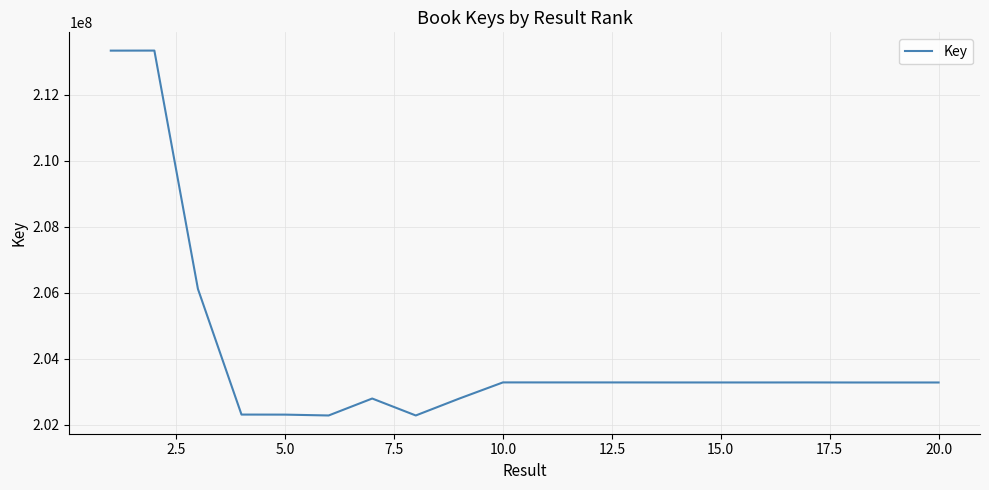

What is the maximum value shown in the chart?

213334118